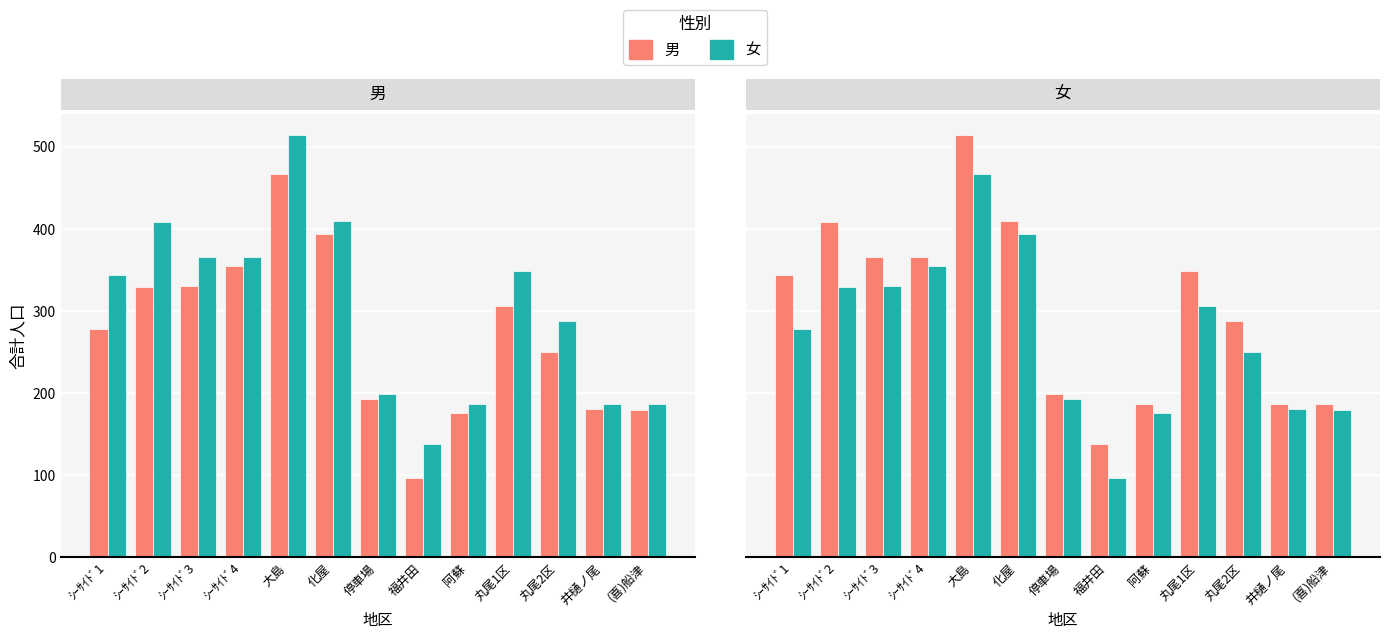

What is the greatest value displayed?

514